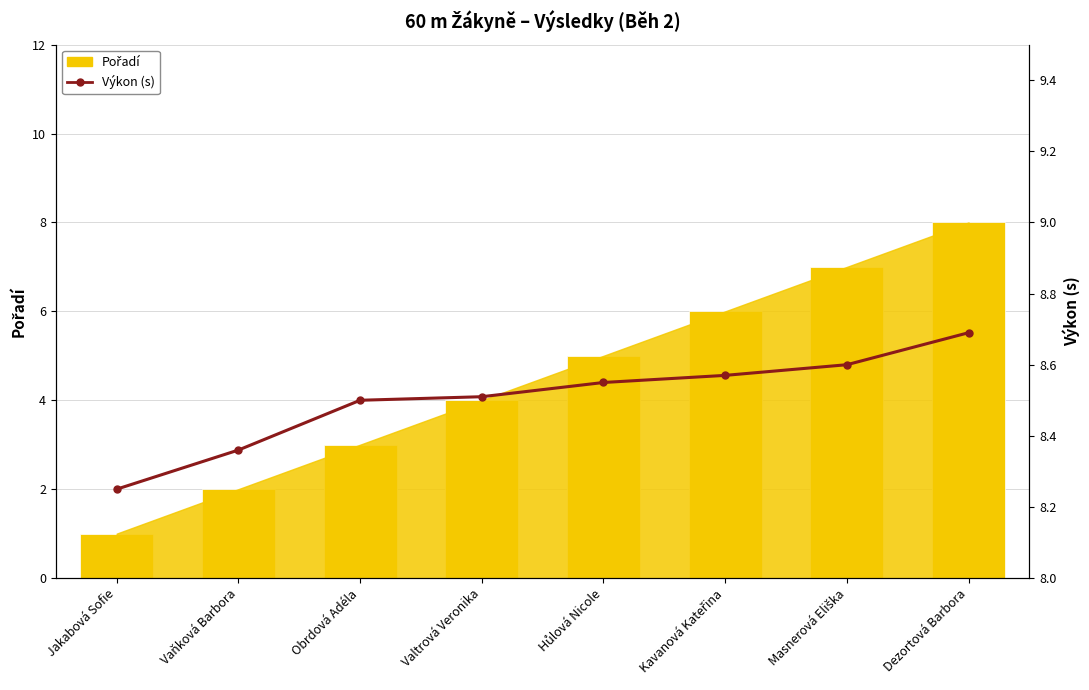

What is the highest value of the Pořadí series?

8.0